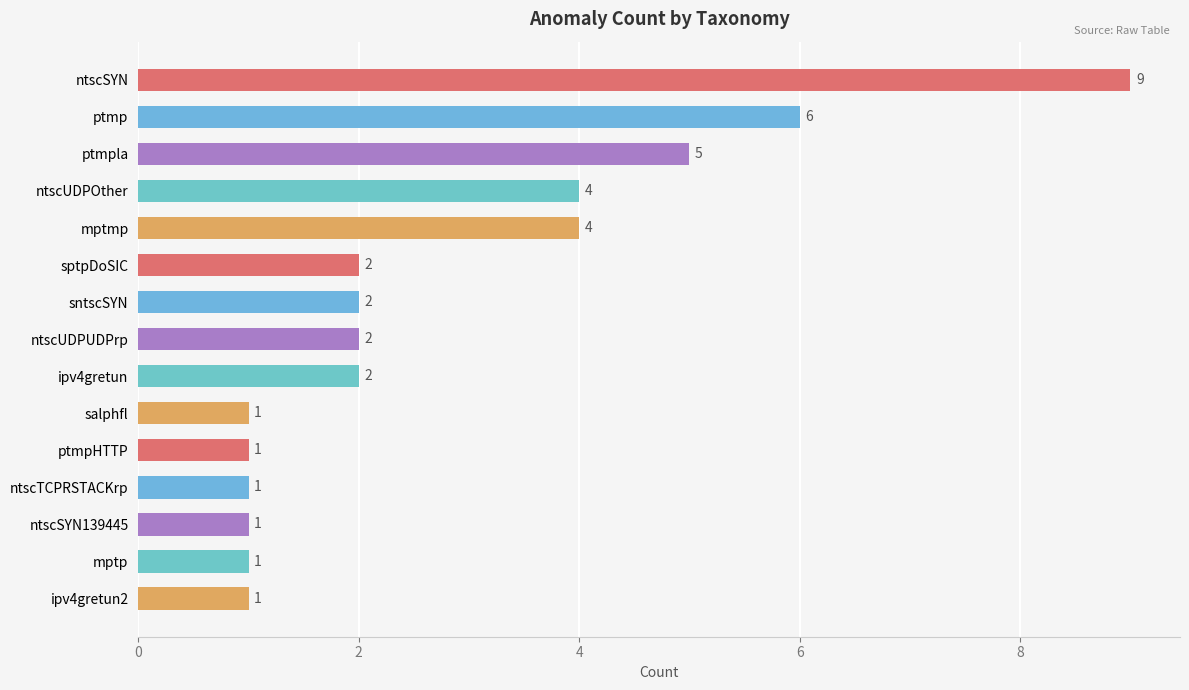

Reading top to bottom, transcribe all the data shown in this chart.

ntscSYN=9	ptmp=6	ptmpla=5	ntscUDPOther=4	mptmp=4	sptpDoSIC=2	sntscSYN=2	ntscUDPUDPrp=2	ipv4gretun=2	salphfl=1	ptmpHTTP=1	ntscTCPRSTACKrp=1	ntscSYN139445=1	mptp=1	ipv4gretun2=1